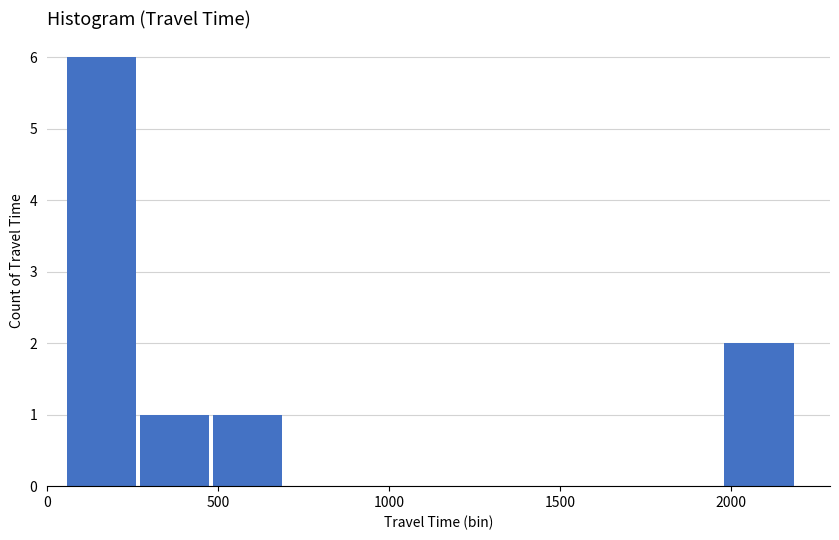

Reading left to right, transcribe this chart: for each bar, give the range it covers on the x-axis and its height. Neither the bar edges nor the heights are printed on the chart, so give them approximately, as read against the axes.

50 to 250: 6
250 to 500: 1
500 to 700: 1
700 to 900: 0
900 to 1150: 0
1150 to 1350: 0
1350 to 1550: 0
1550 to 1750: 0
1750 to 2000: 0
2000 to 2200: 2